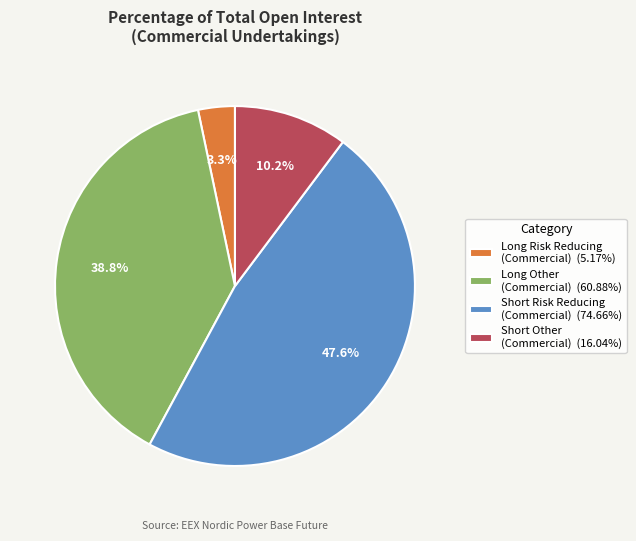

Is the sum of Long Risk Reducing (Commercial) (5.17%) and Short Risk Reducing (Commercial) (74.66%) greater than half?

Yes